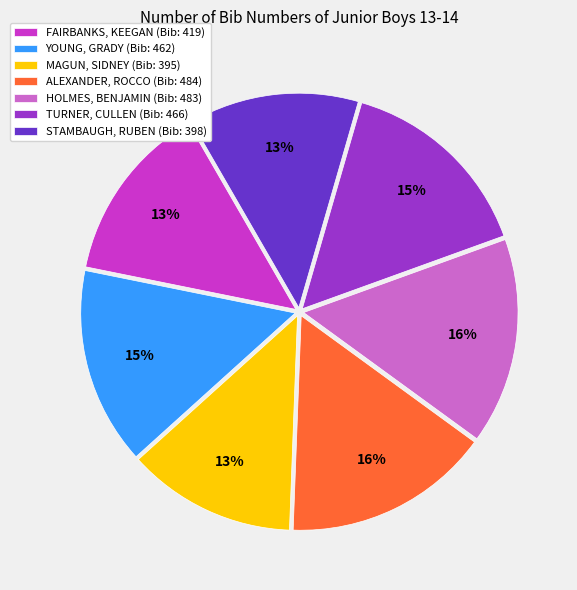

Is FAIRBANKS, KEEGAN the majority of the pie?

No